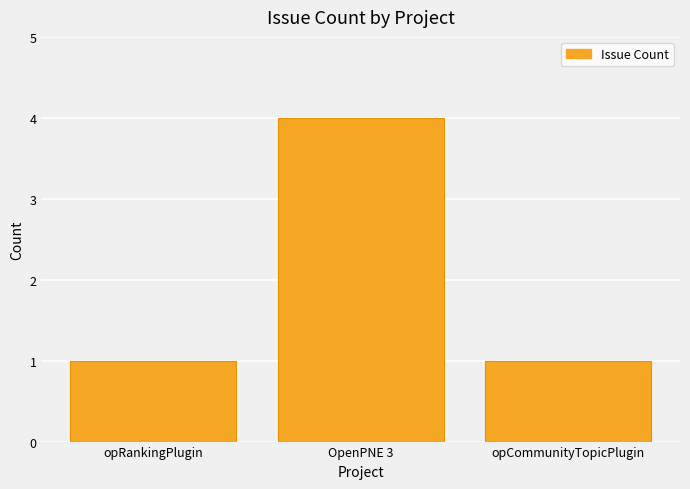

The chart shows a value of 1 at OpenPNE 3. True or false?

False